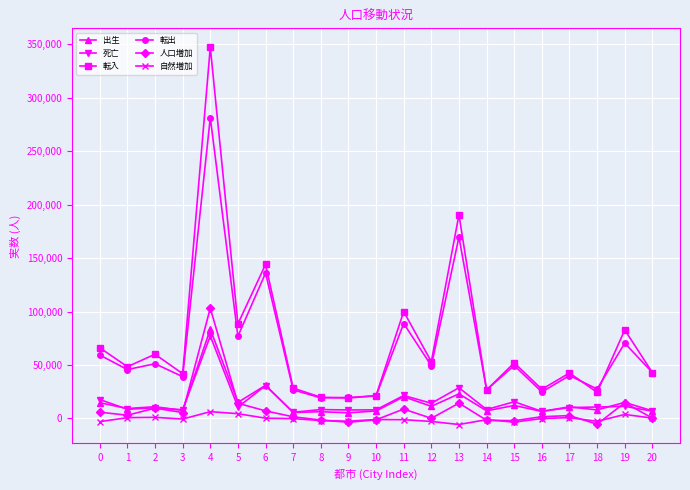

How many lines are shown in the chart?

6